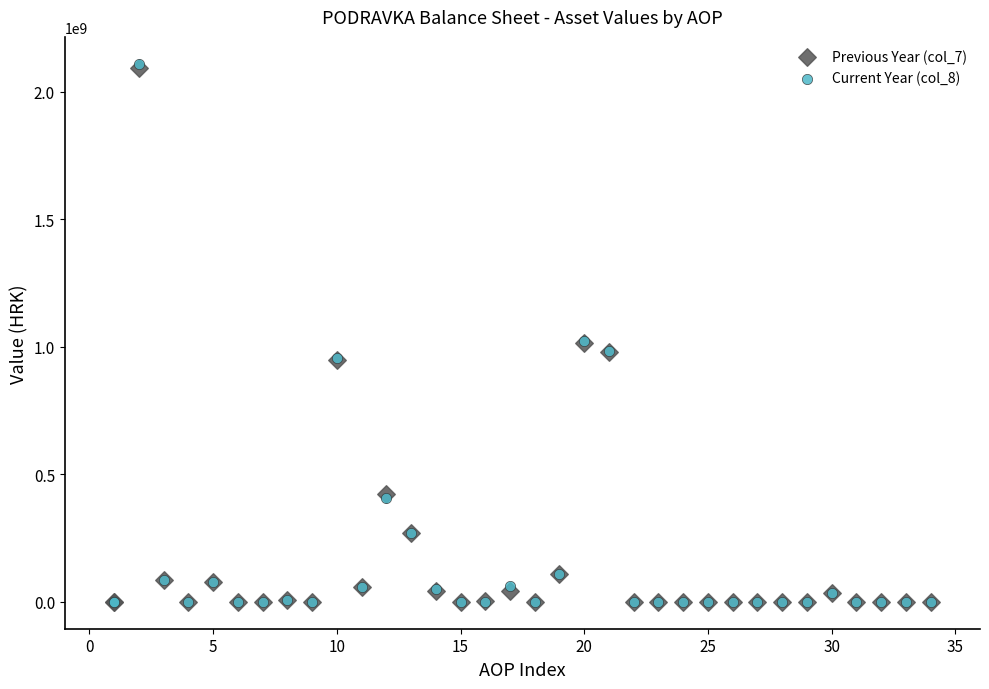

What are all the series names shown in the legend?

Previous Year (col_7), Current Year (col_8)